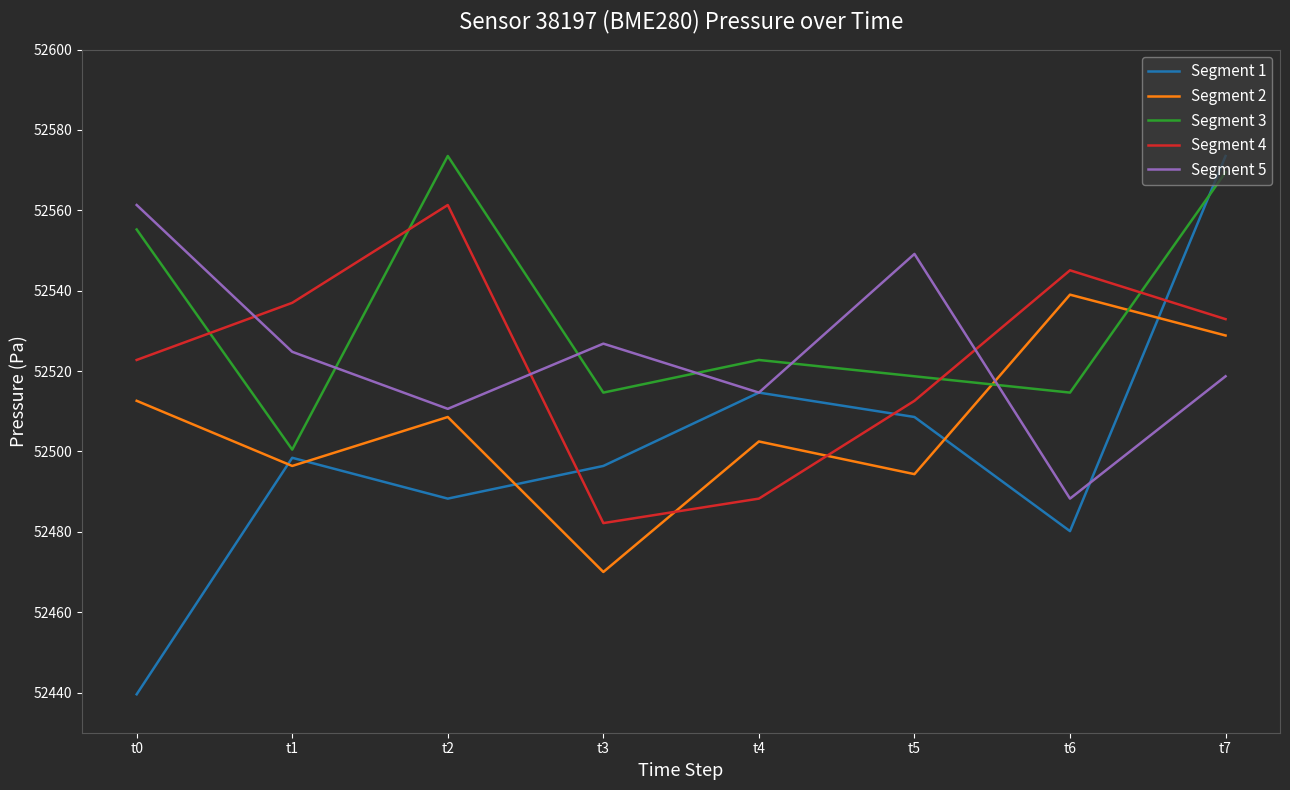

True or false: Segment 5 and Segment 3 intersect in this chart.

True